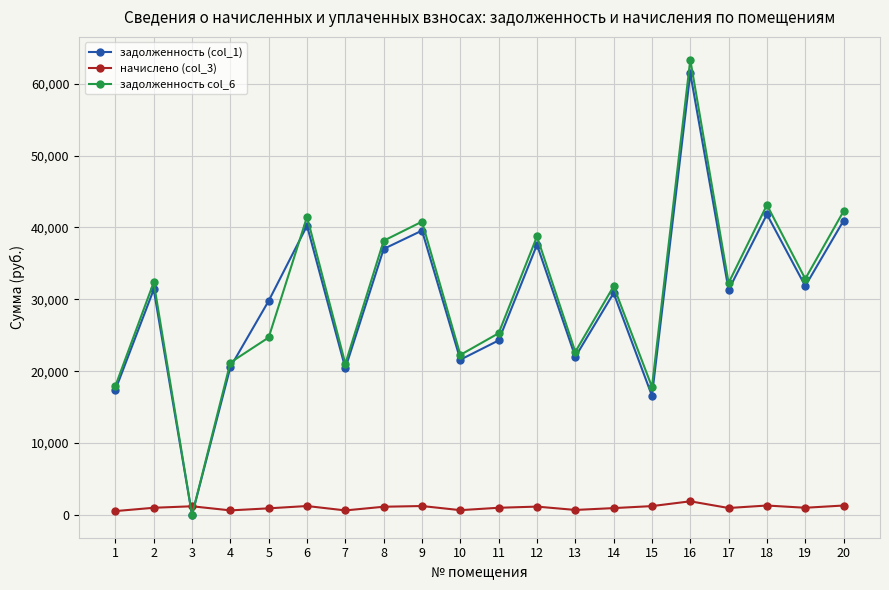

Does the chart display data point markers on the line(s)?

Yes